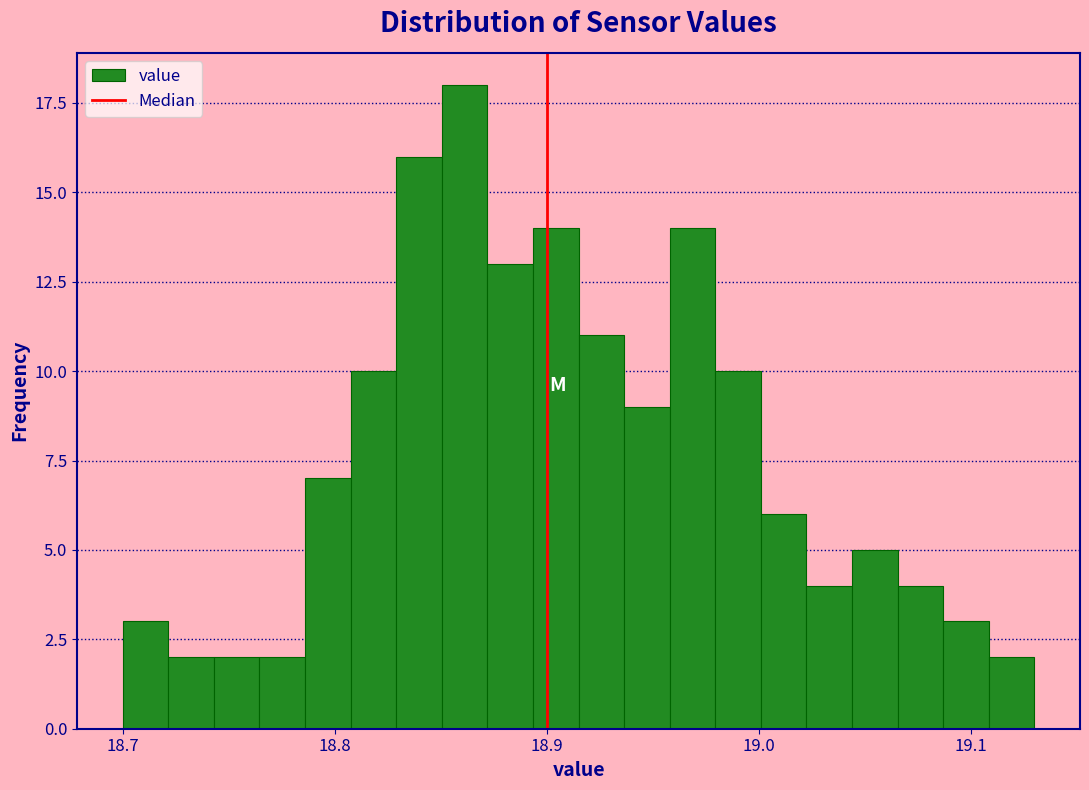

Read against the x-axis, roughly where is the centre of the tallest bar?

18.86